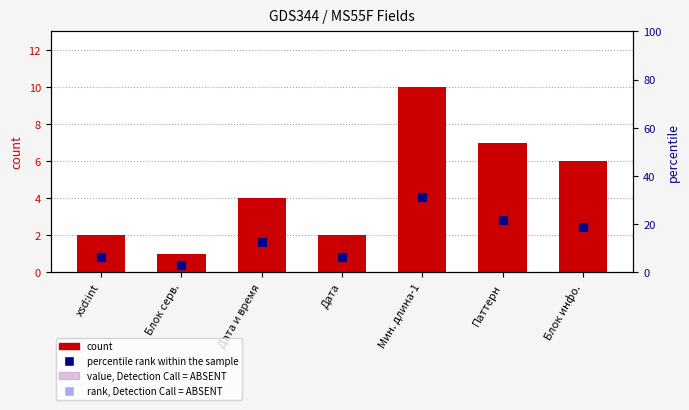

The percentile rank within the sample series shows 35.5 at Паттерн. True or false?

False